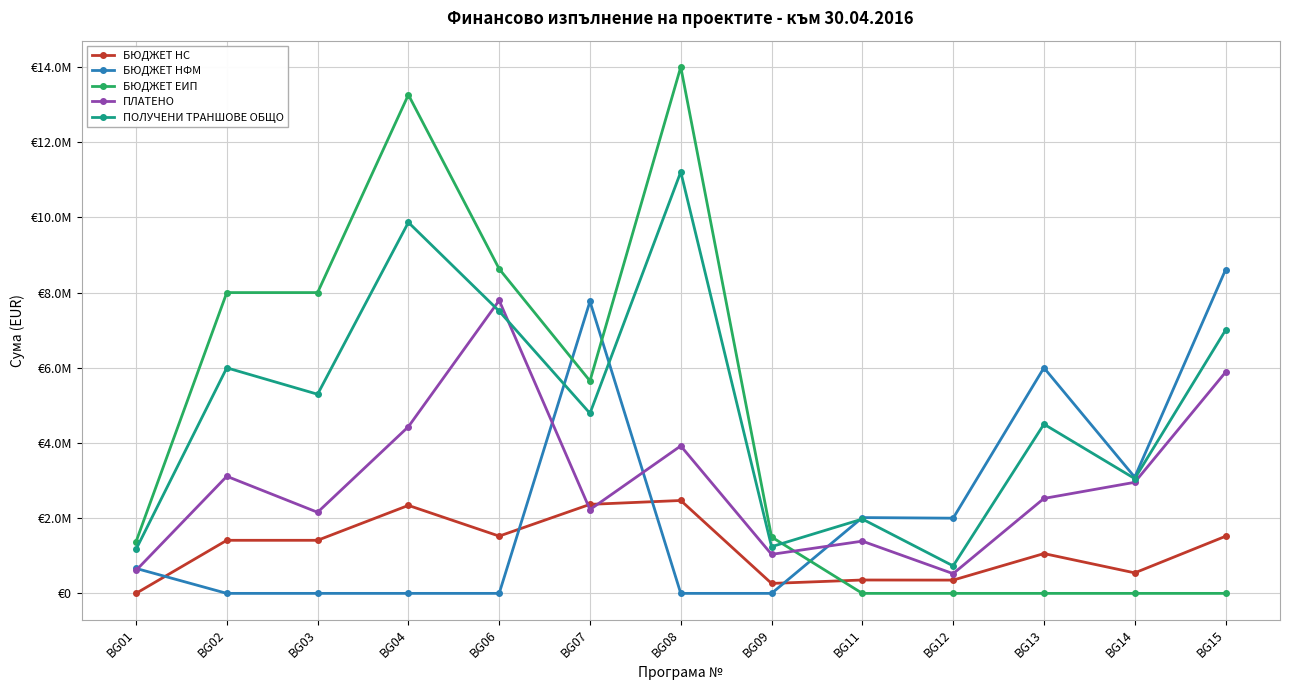

What are all the series names shown in the legend?

БЮДЖЕТ НС, БЮДЖЕТ НФМ, БЮДЖЕТ ЕИП, ПЛАТЕНО, ПОЛУЧЕНИ ТРАНШОВЕ ОБЩО